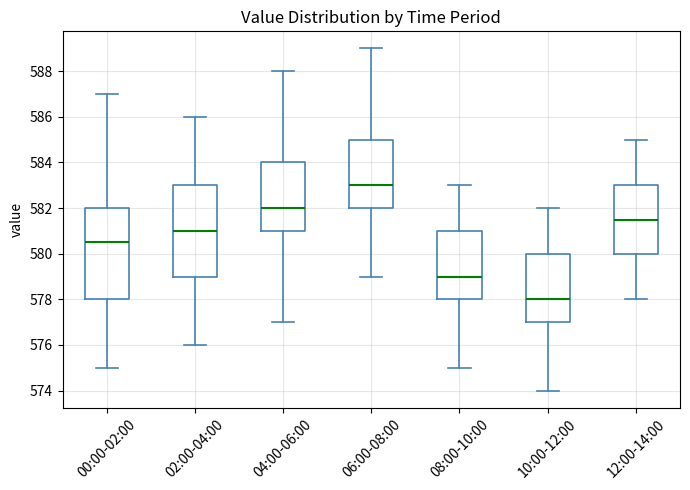

Which box has the highest median line?

06:00-08:00